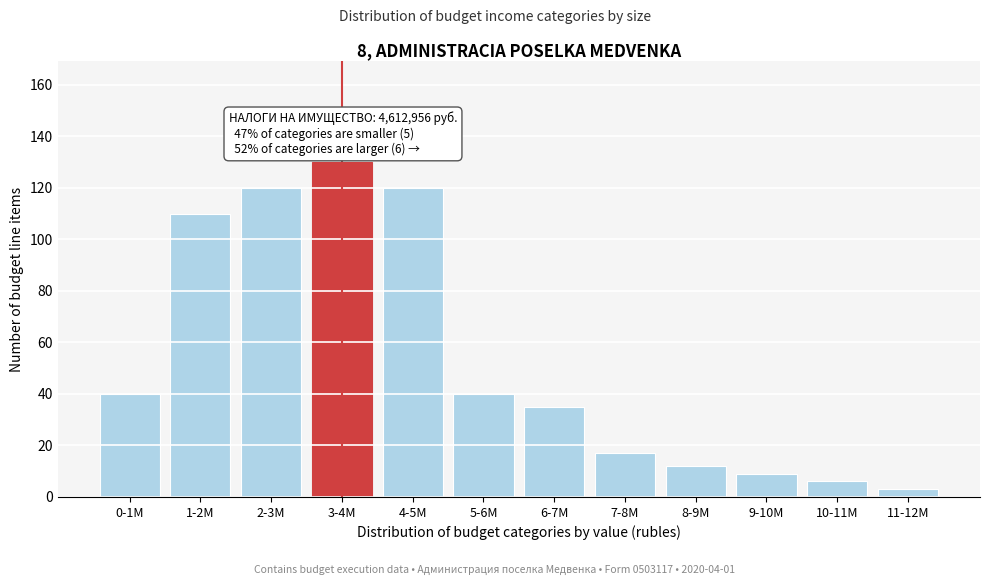

Reading left to right, transcribe all the data shown in this chart.

0-1M=40	1-2M=110	2-3M=120	3-4M=130	4-5M=120	5-6M=40	6-7M=35	7-8M=17	8-9M=12	9-10M=9	10-11M=6	11-12M=3